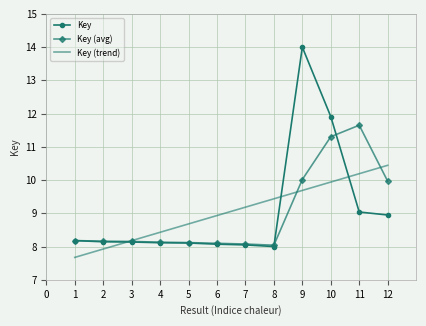

Rank the series at 11 from lowest to highest value.

Key, Key (trend), Key (avg)